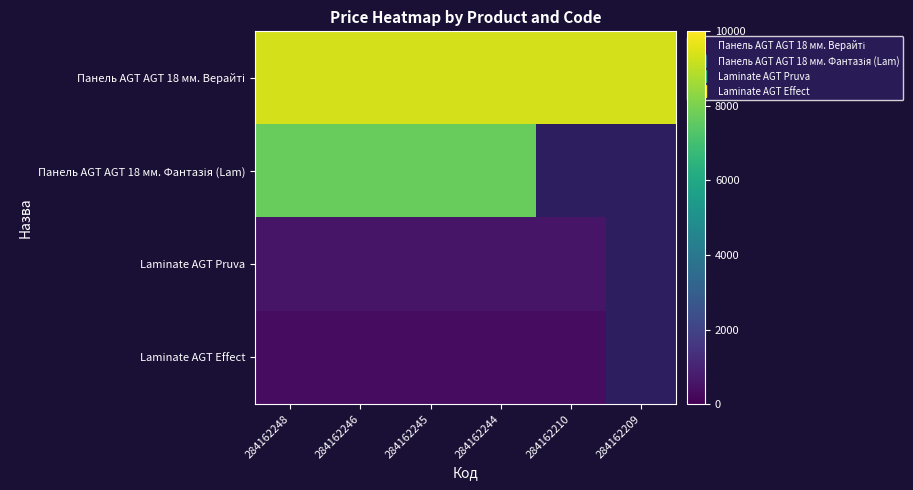

What is the spread (max minus min) of values at 284162246?

8999.9